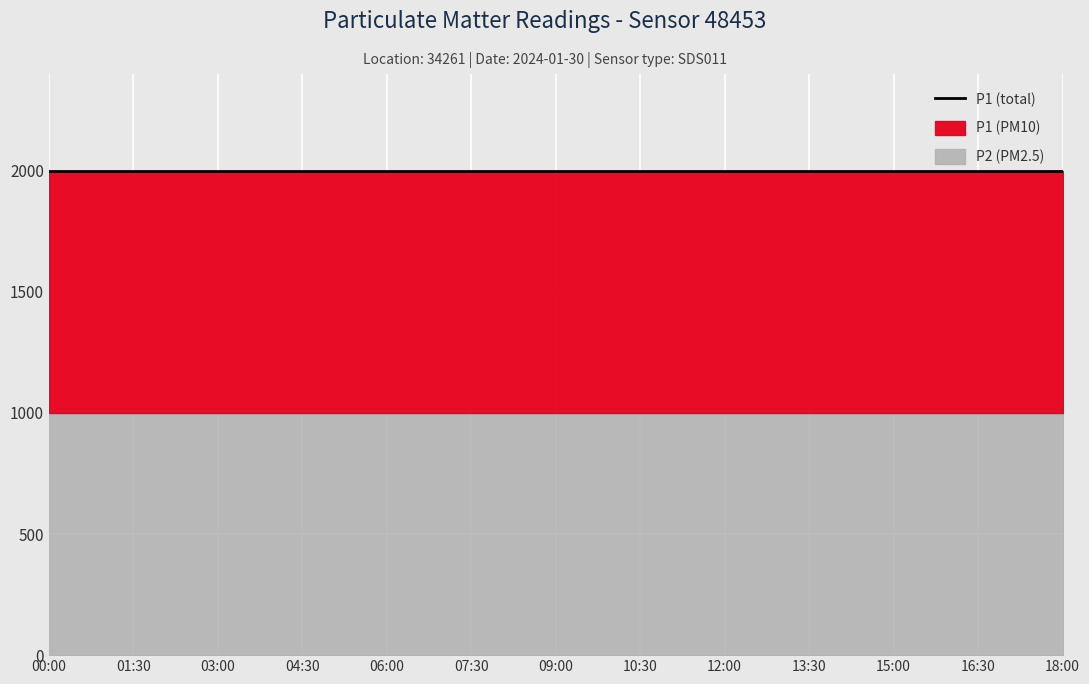

Is it true that P1 equals 1999.9 at 10:30?

True